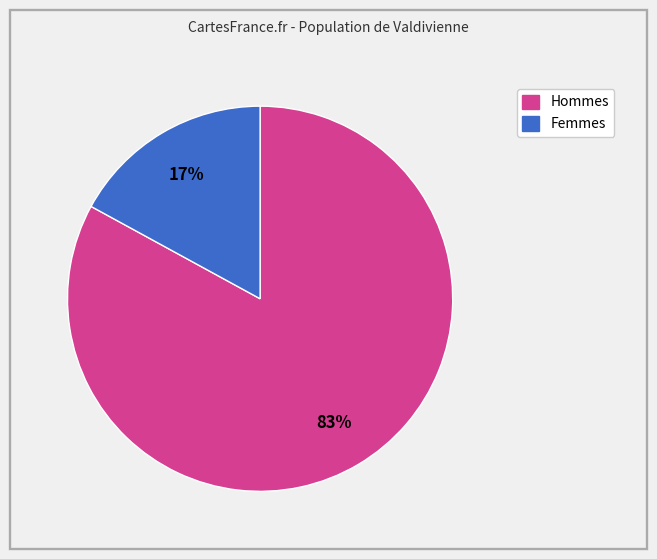

To the nearest percent, what is the average slice percentage?

50%